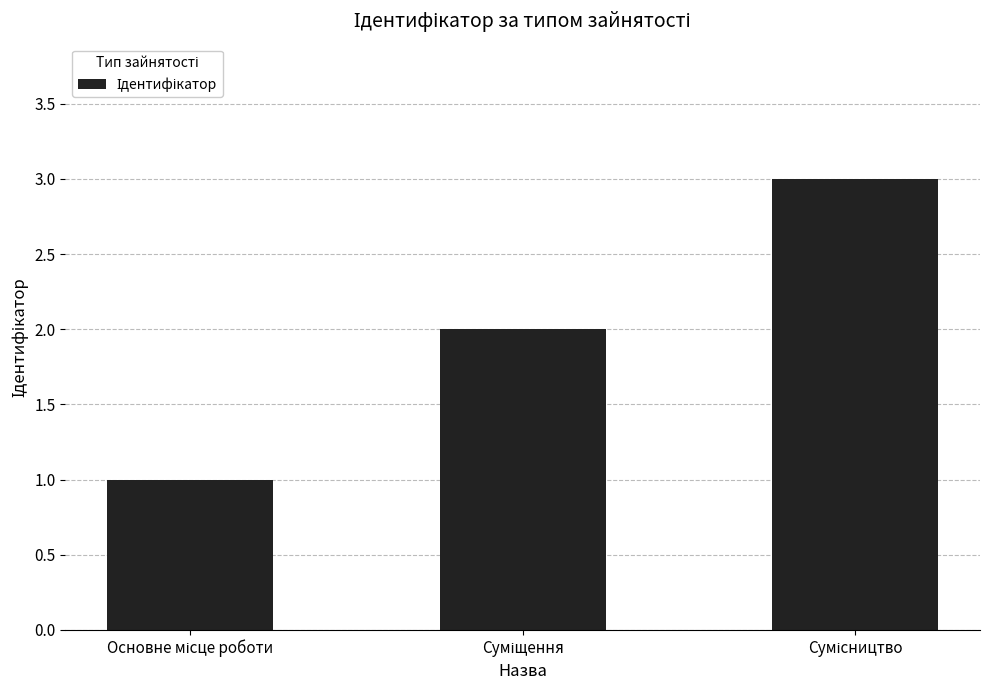

What is the sum of all values?

6